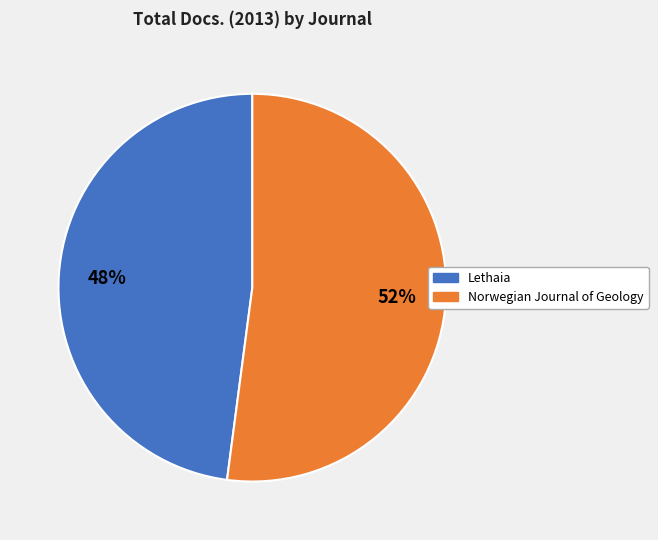

Which has a higher value, Norwegian Journal of Geology or Lethaia?

Norwegian Journal of Geology